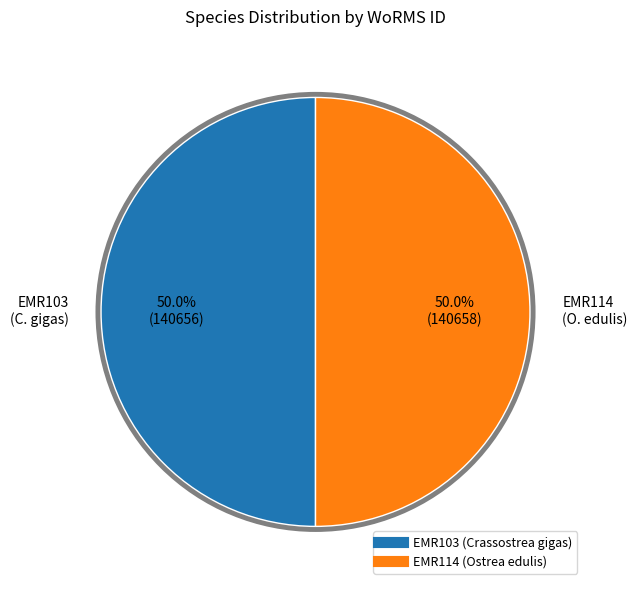

What is the total percentage of EMR114 (Ostrea edulis) and EMR103 (Crassostrea gigas)?

100.0%